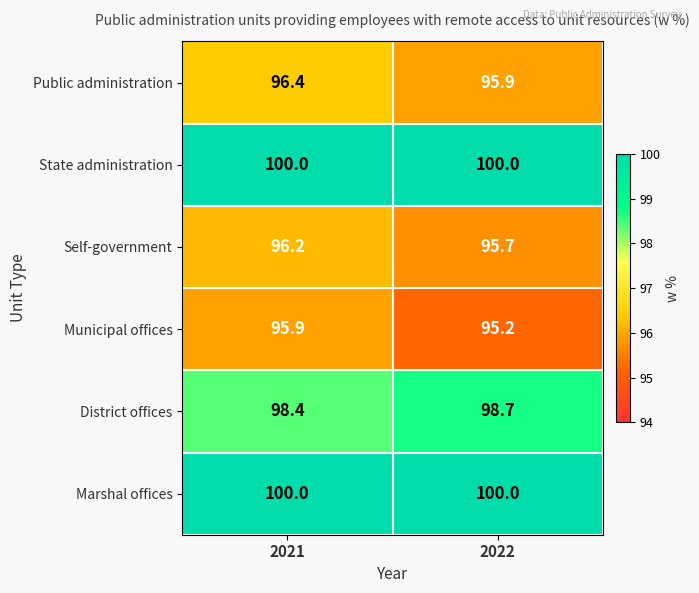

What is the sum of all Marshal offices values?

200.0